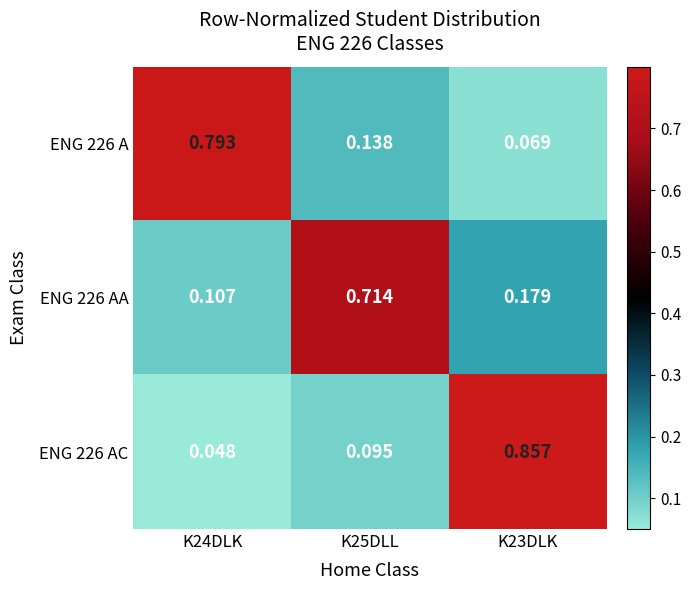

Is the value of ENG 226 A at K23DLK greater than the value of ENG 226 AA at K25DLL?

No